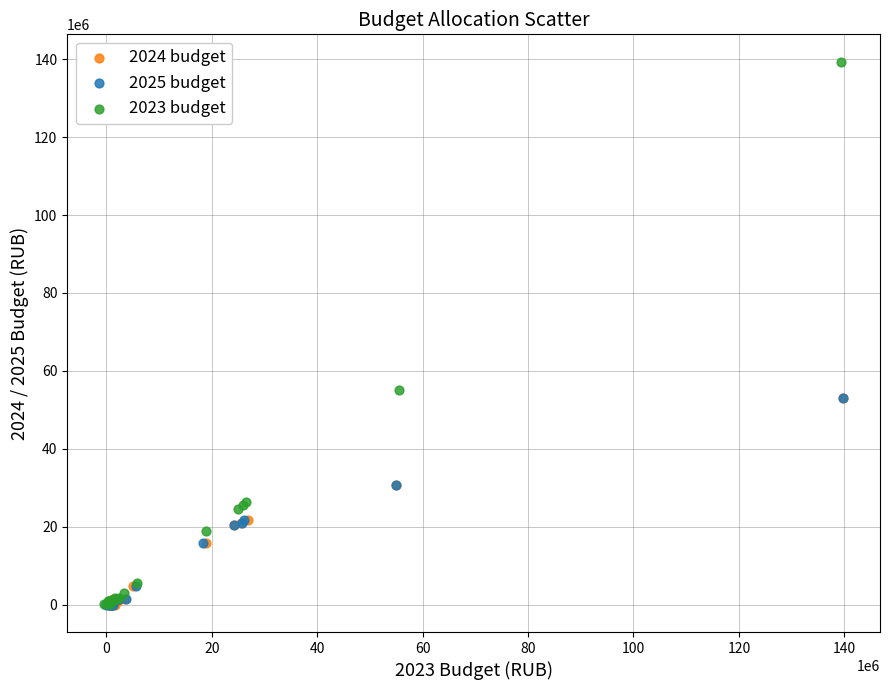

Which series has the widest spread of Y values?

2023 budget